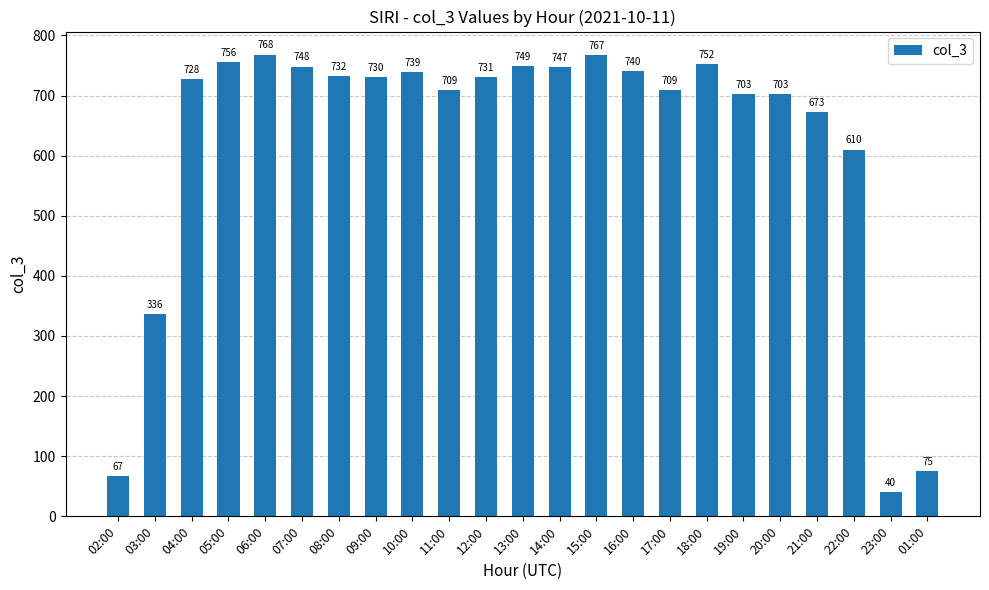

At which label is the value closest to 404?

03:00